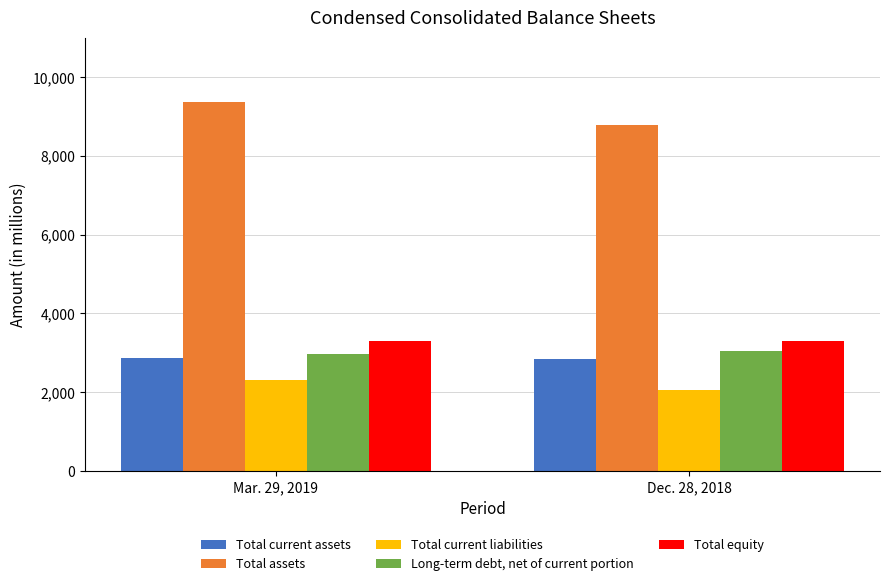

What is the sum of the Total current assets values at Mar. 29, 2019 and Dec. 28, 2018?

5699